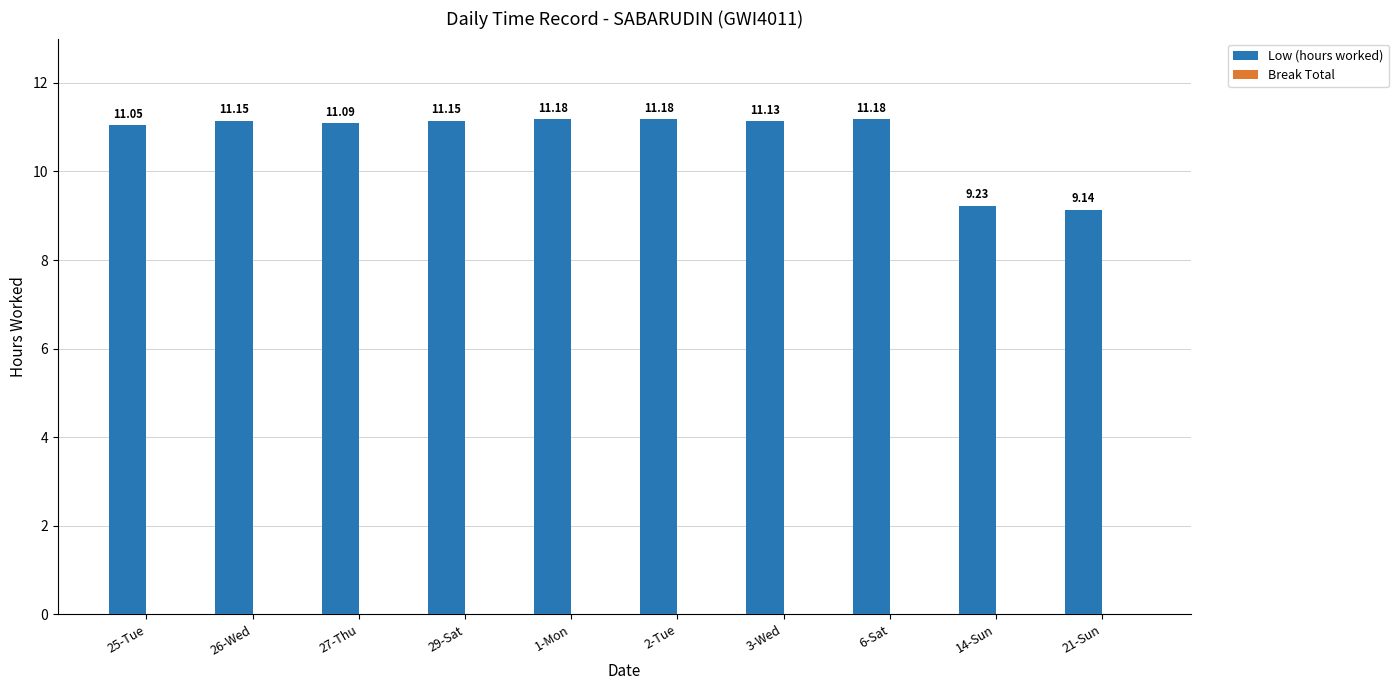

Does the chart contain any negative values?

No